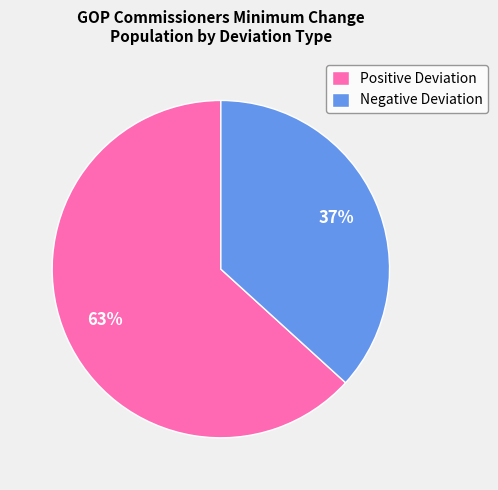

Is it true that Negative Deviation is 47% of the pie?

False